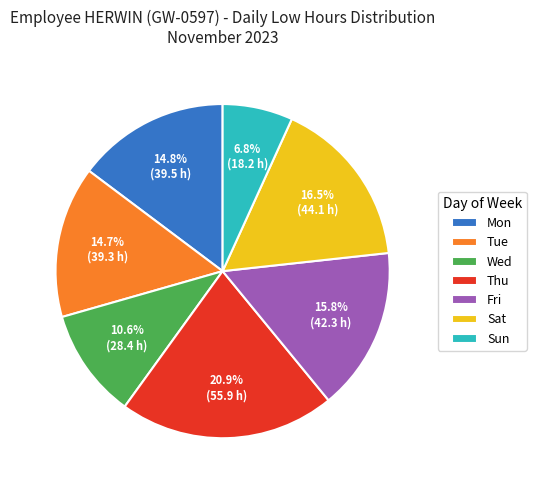

Is there a majority slice in this chart?

No